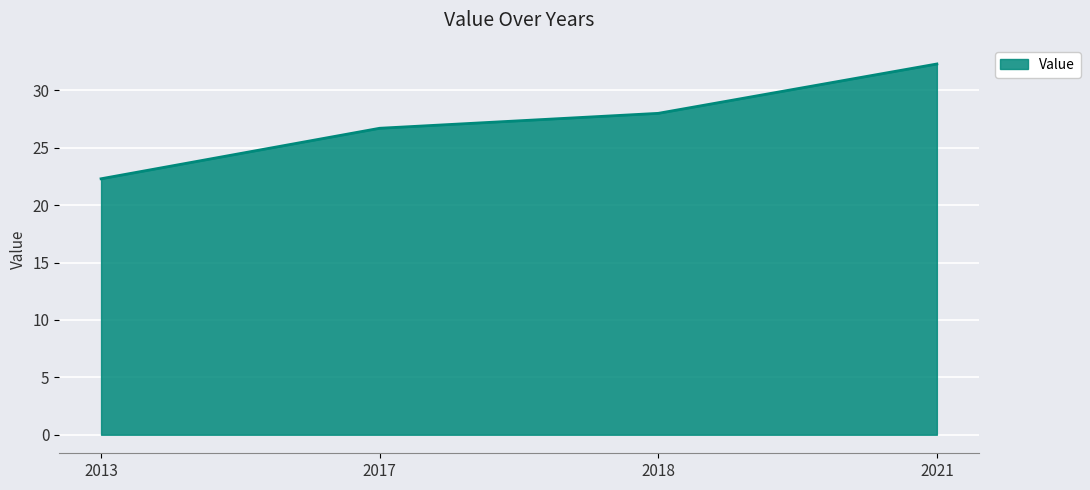

What is the sum of all values?

109.3